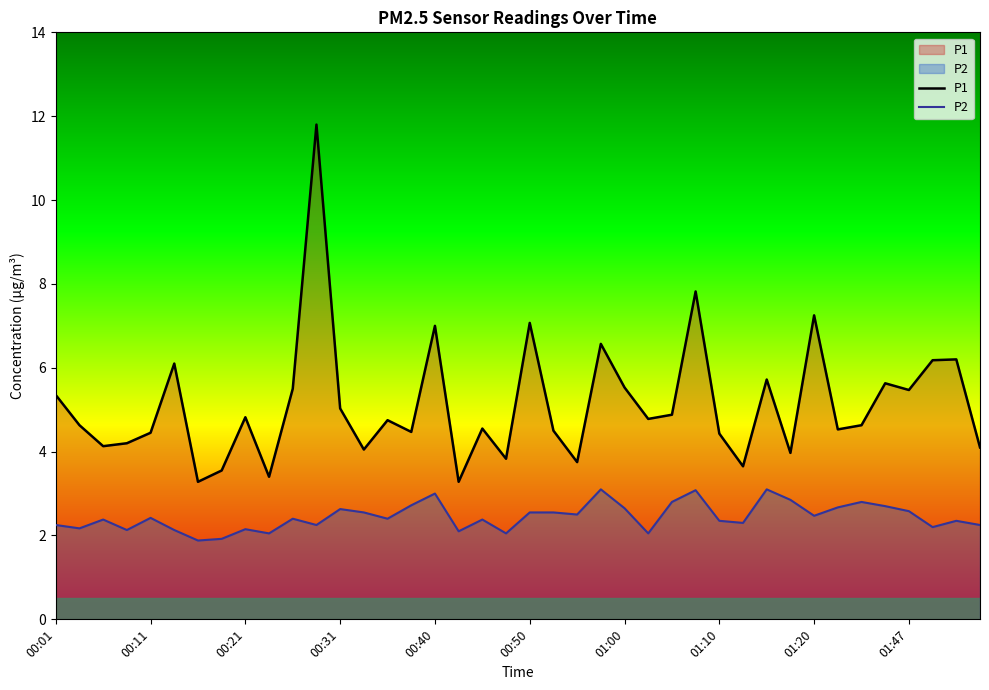

What is the spread (max minus min) of values at 13?

1.5